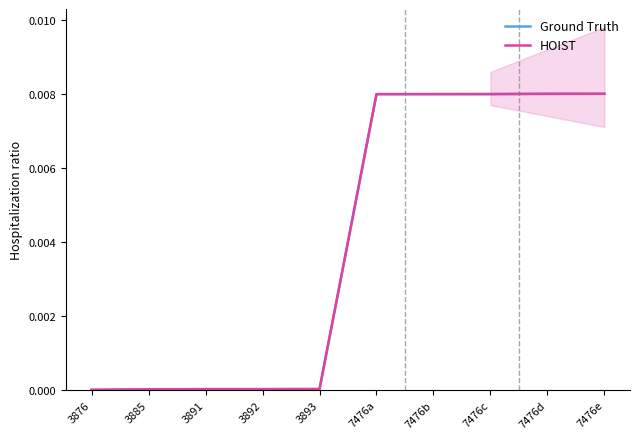

True or false: HOIST has a value of 0.0 at 7476e.

False